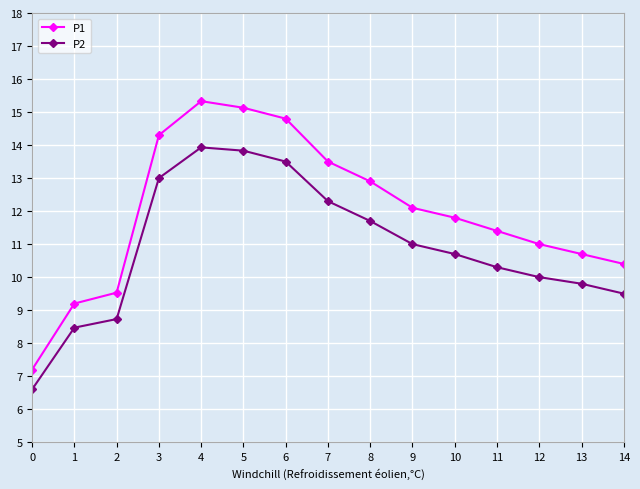

True or false: P2 has more than 1 points higher than both neighbors.

False